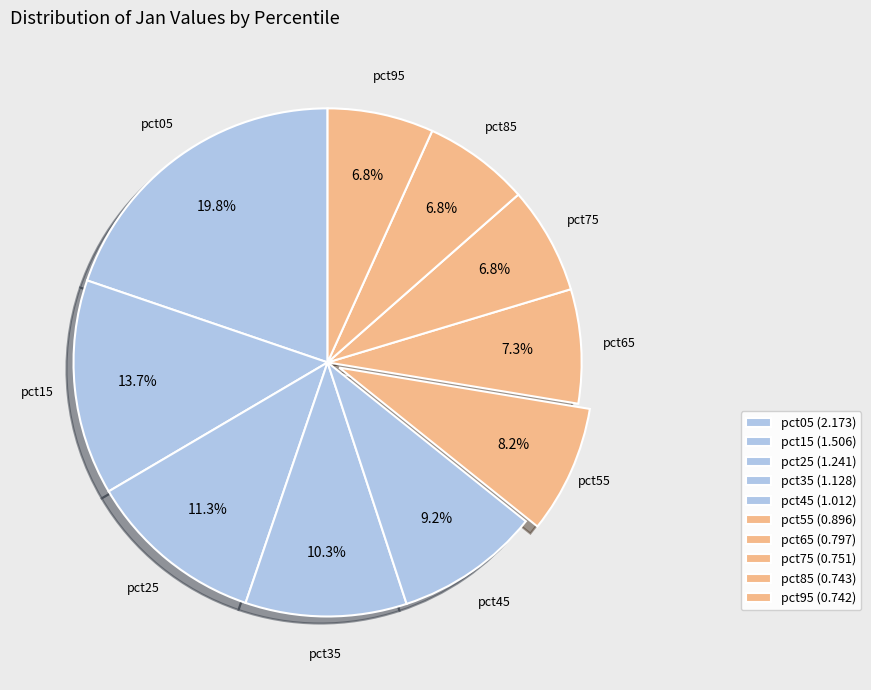

Count the number of slices in the pie.

10